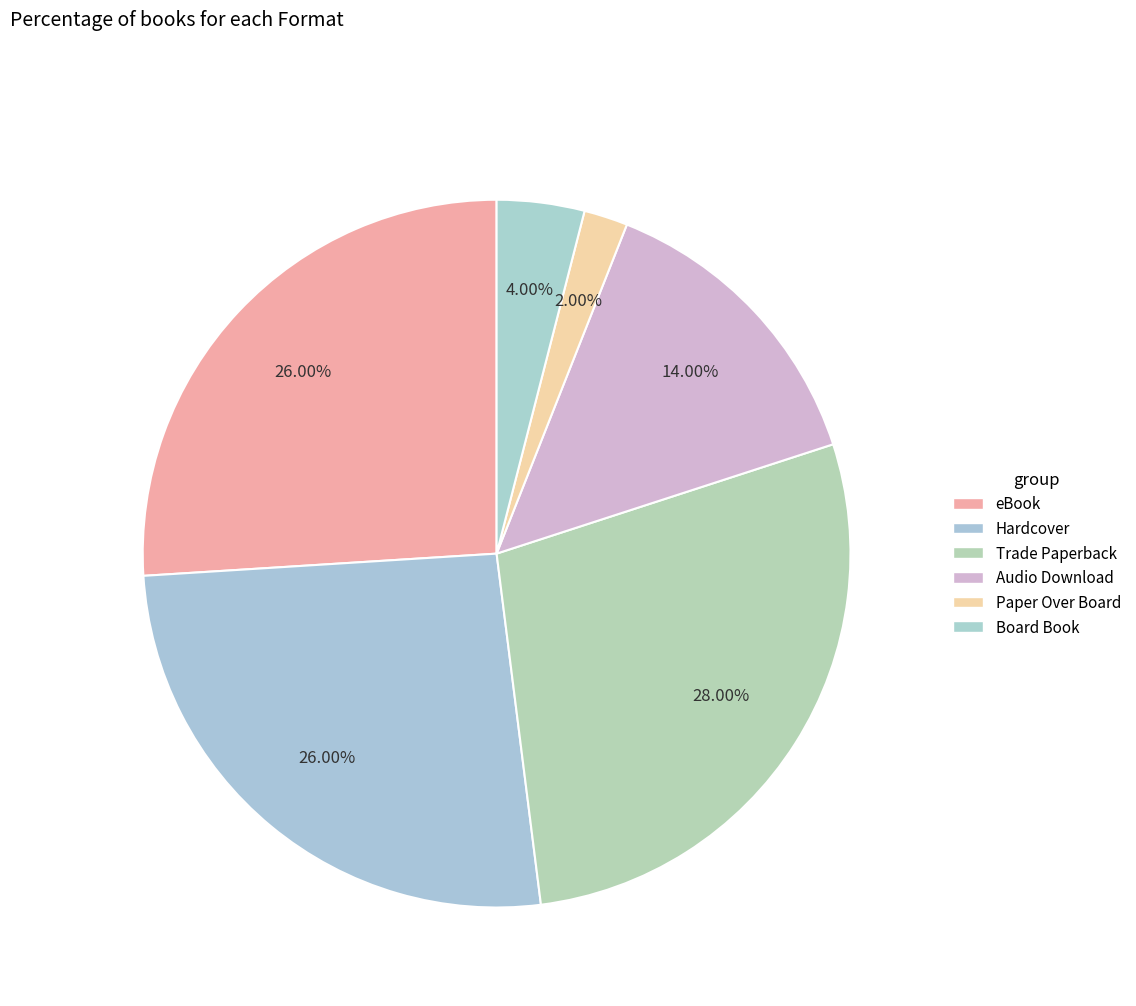

To the nearest percent, what is the difference between the Board Book and Audio Download slice percentages?

10%